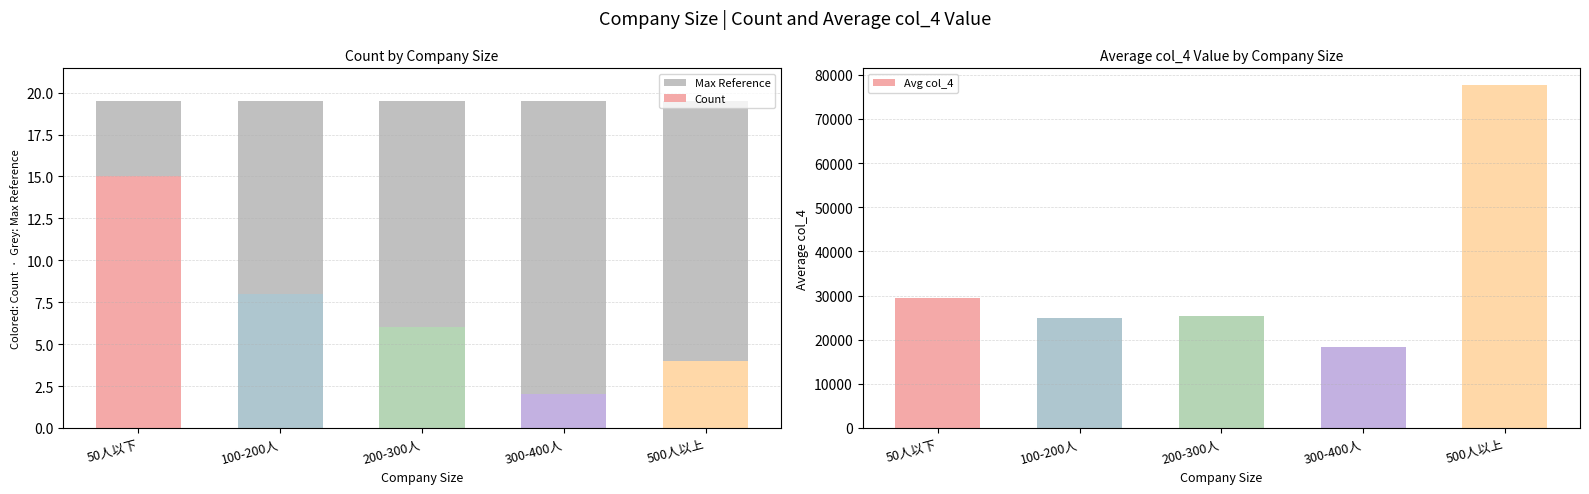

Is the value of Avg col_4 at 100-200人 greater than the value of Count at 50人以下?

Yes